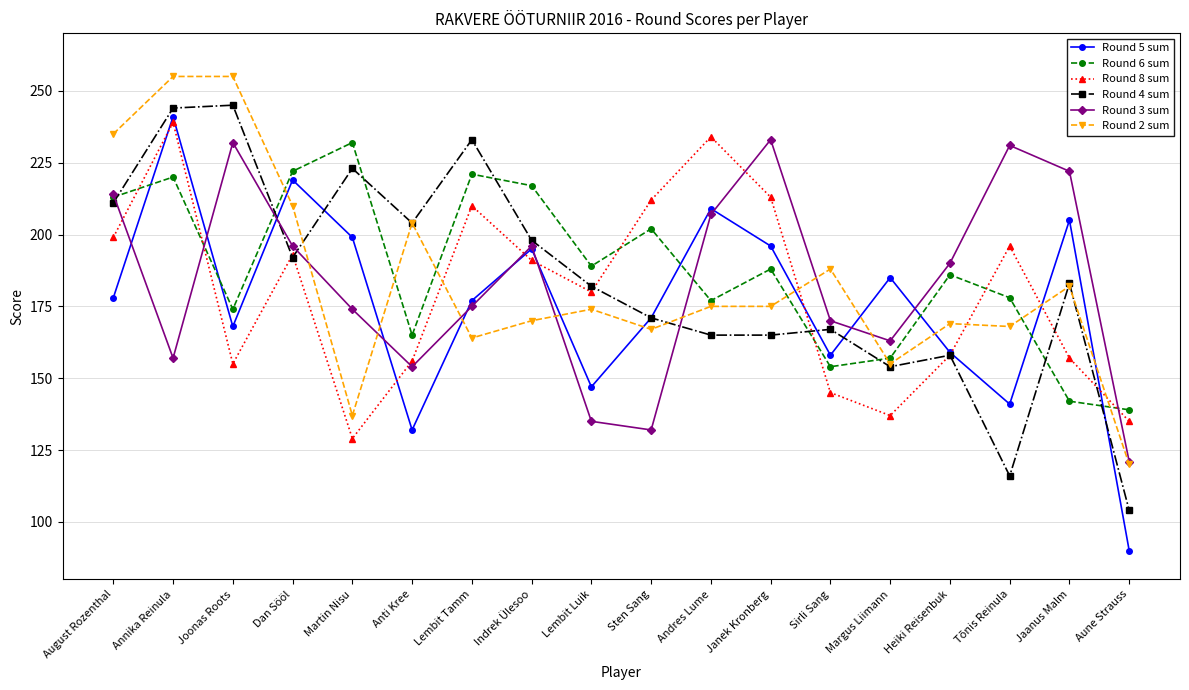

How many distinct data groups are displayed?

6